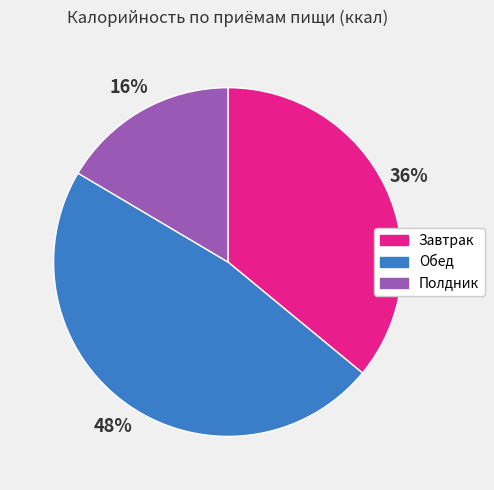

Is the sum of Обед and Завтрак greater than half?

Yes